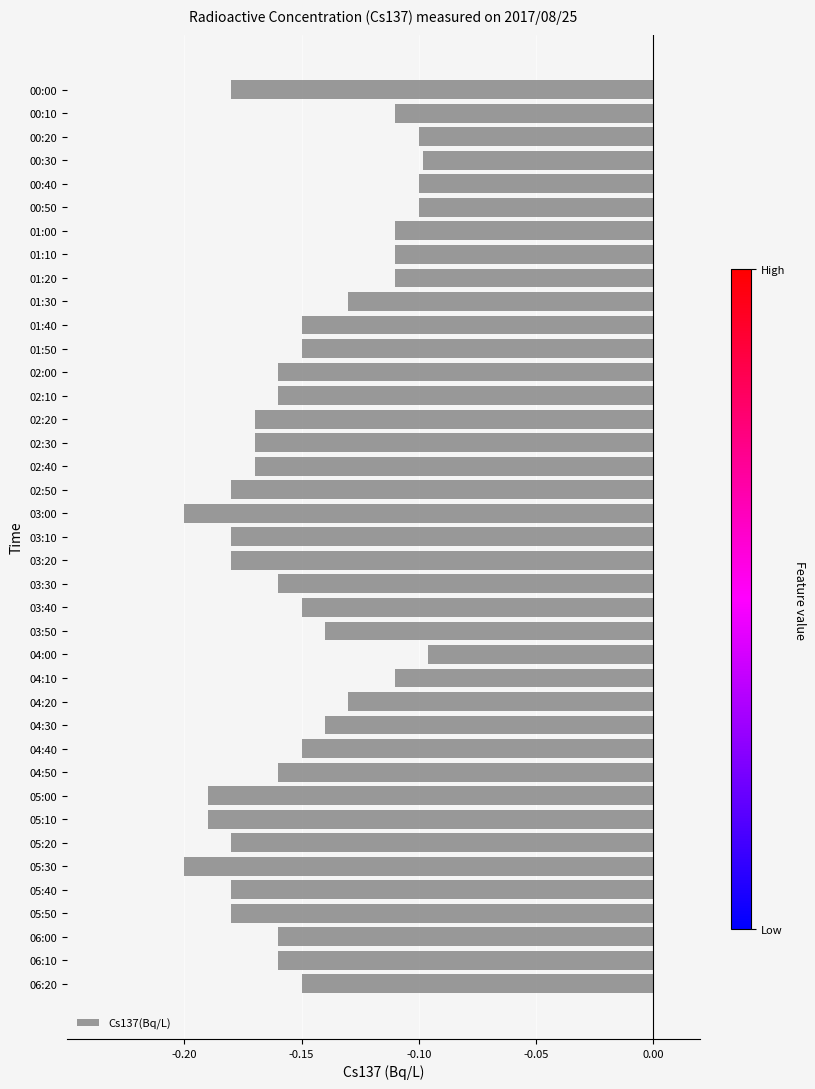

What is the difference between the maximum and second lowest values?

0.1